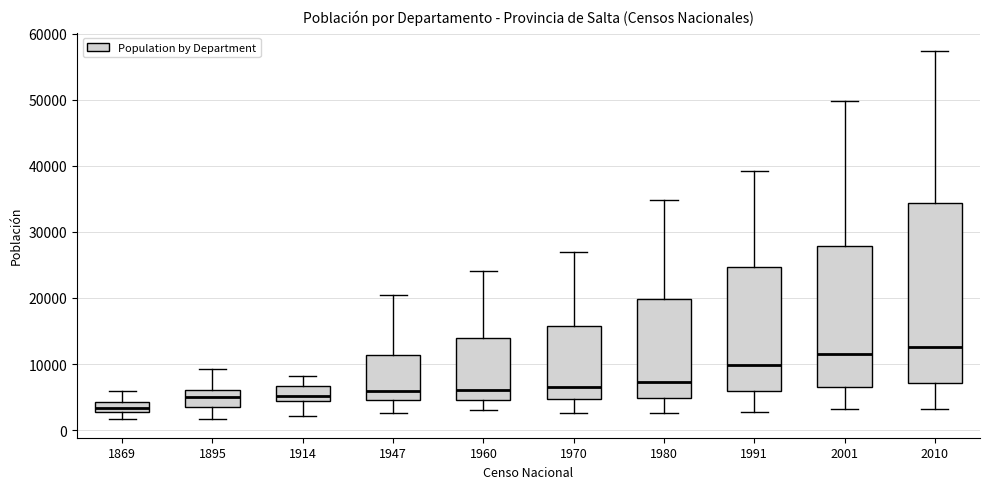

Reading left to right, transcribe this box plot: for each box, give where its median line is, the range the box spans, and where its two whiskers end, as read against the y-axis. The values are not printed on the chart, so give them approximately, as read against the axis.

1869: median 3000 (inside the box), box 3000 to 4000, whiskers 2000 to 6000
1895: median 5000, box 4000 to 6000, whiskers 2000 to 9000
1914: median 5000, box 4000 to 7000, whiskers 2000 to 8000
1947: median 6000, box 5000 to 11000, whiskers 3000 to 21000
1960: median 6000, box 5000 to 14000, whiskers 3000 to 24000
1970: median 7000, box 5000 to 16000, whiskers 3000 to 27000
1980: median 7000, box 5000 to 20000, whiskers 3000 to 35000
1991: median 10000, box 6000 to 25000, whiskers 3000 to 39000
2001: median 11000, box 7000 to 28000, whiskers 3000 to 50000
2010: median 13000, box 7000 to 34000, whiskers 3000 to 57000